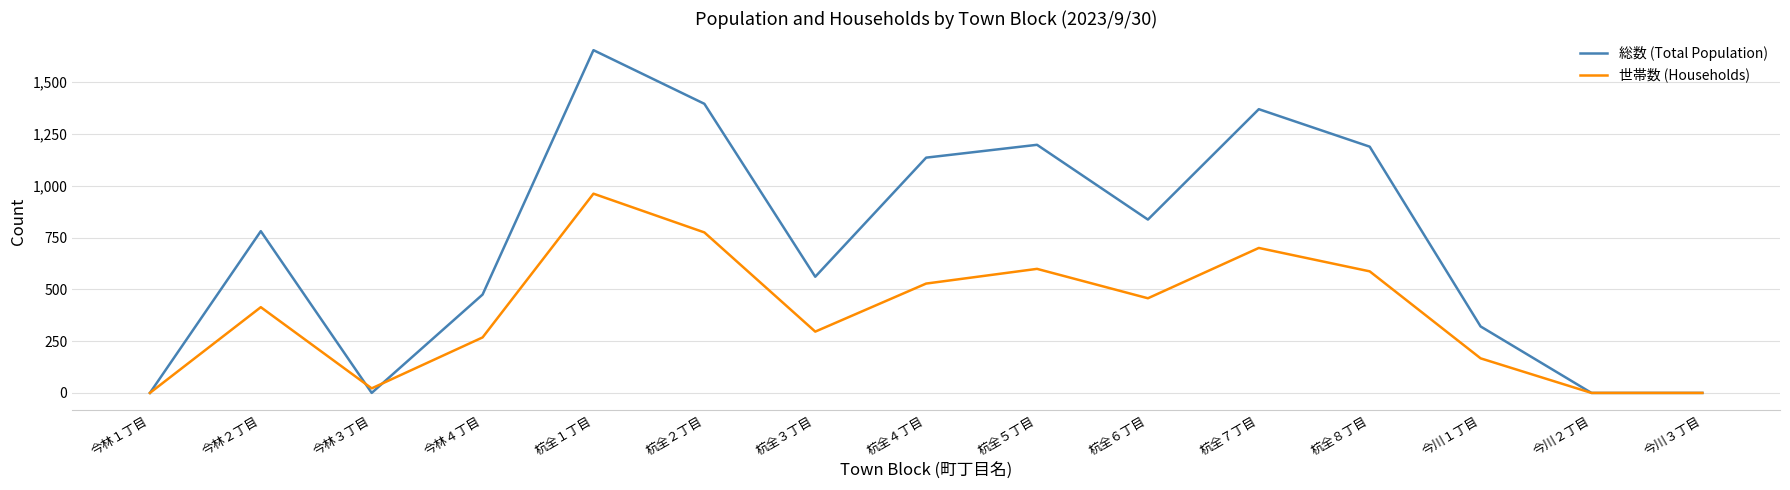

Does the chart have visible grid lines?

Yes